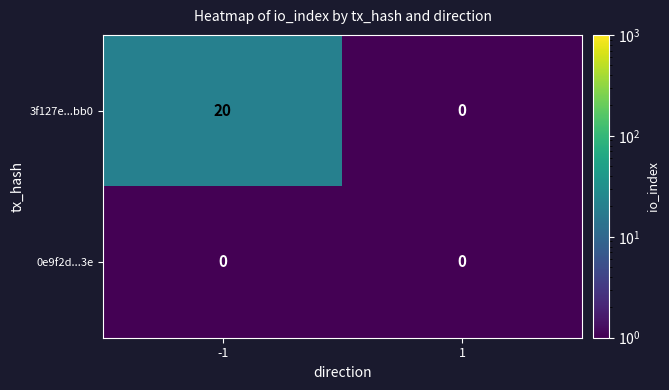

What is the minimum value shown in the chart?

0